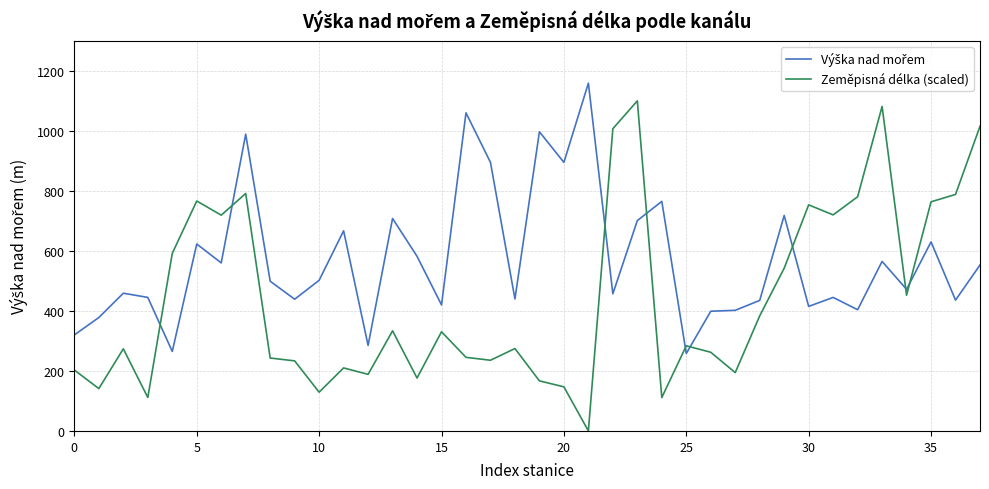

What is the difference between the maximum and minimum values in the Zeměpisná délka (scaled) series?

1100.0